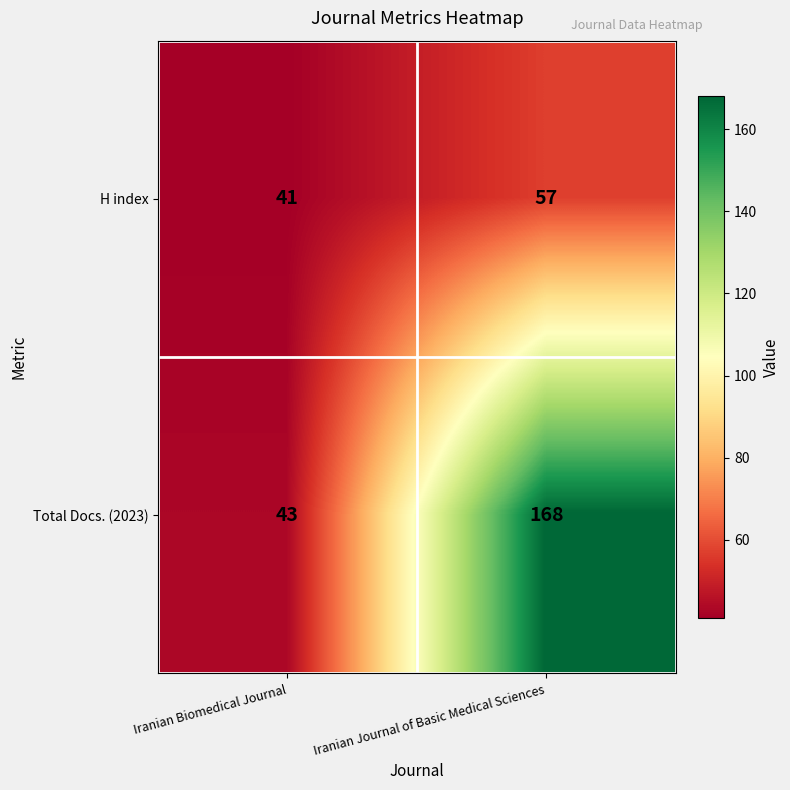

Which category has the lowest value in the Total Docs. (2023) series?

Iranian Biomedical Journal